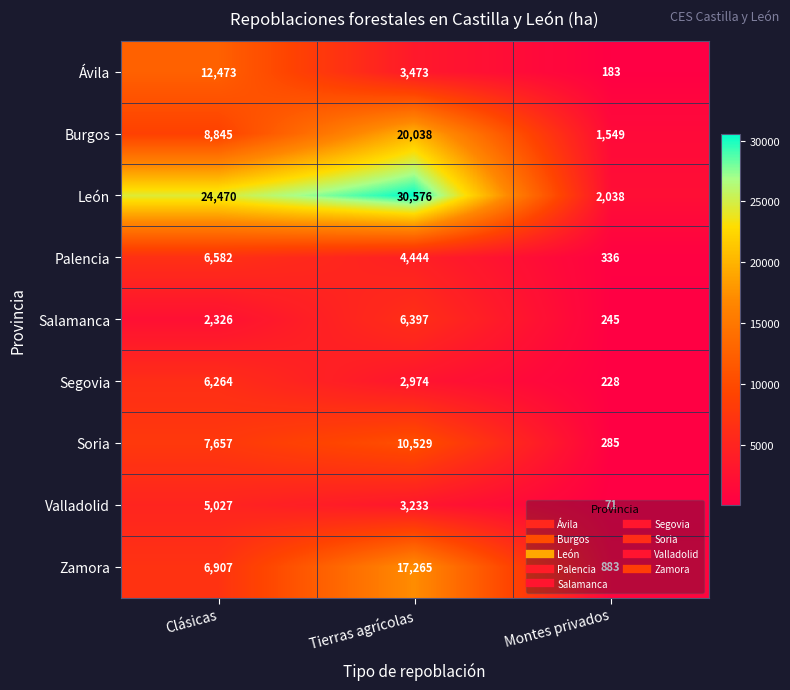

How many Salamanca values are between 245 and 6397?

3